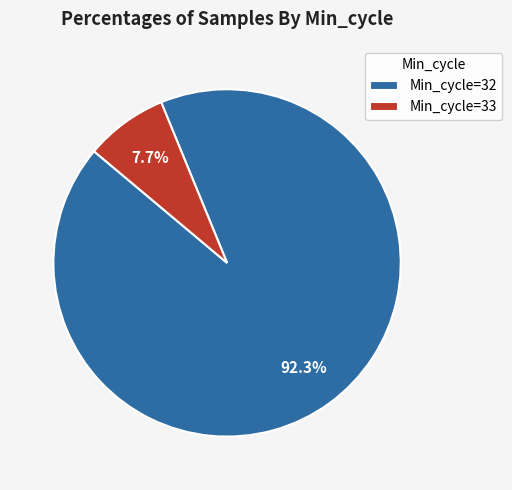

Which category has the smallest portion of the pie?

Min_cycle=33